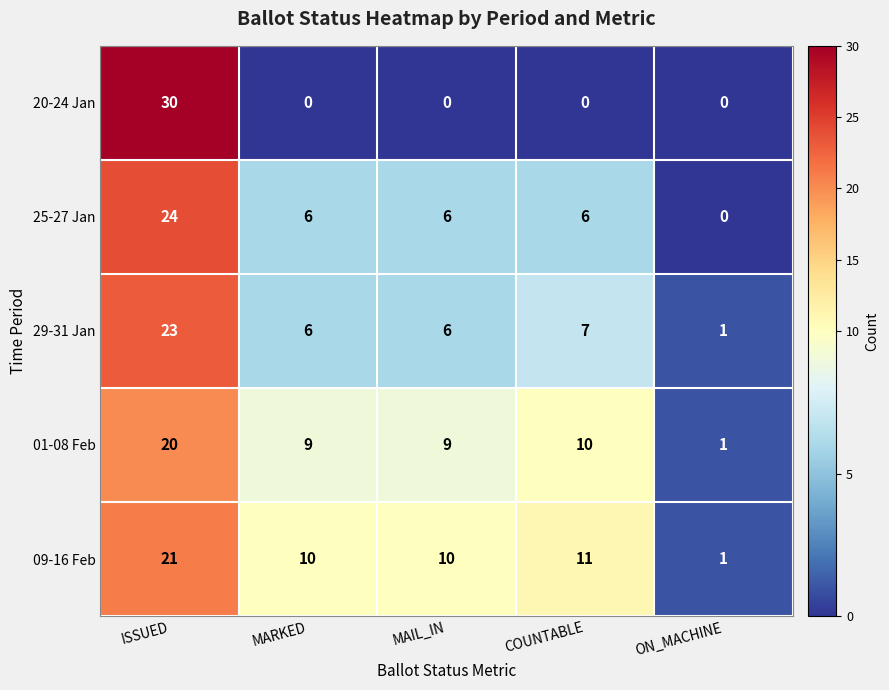

At which label does 09-16 Feb reach its minimum?

ON_MACHINE